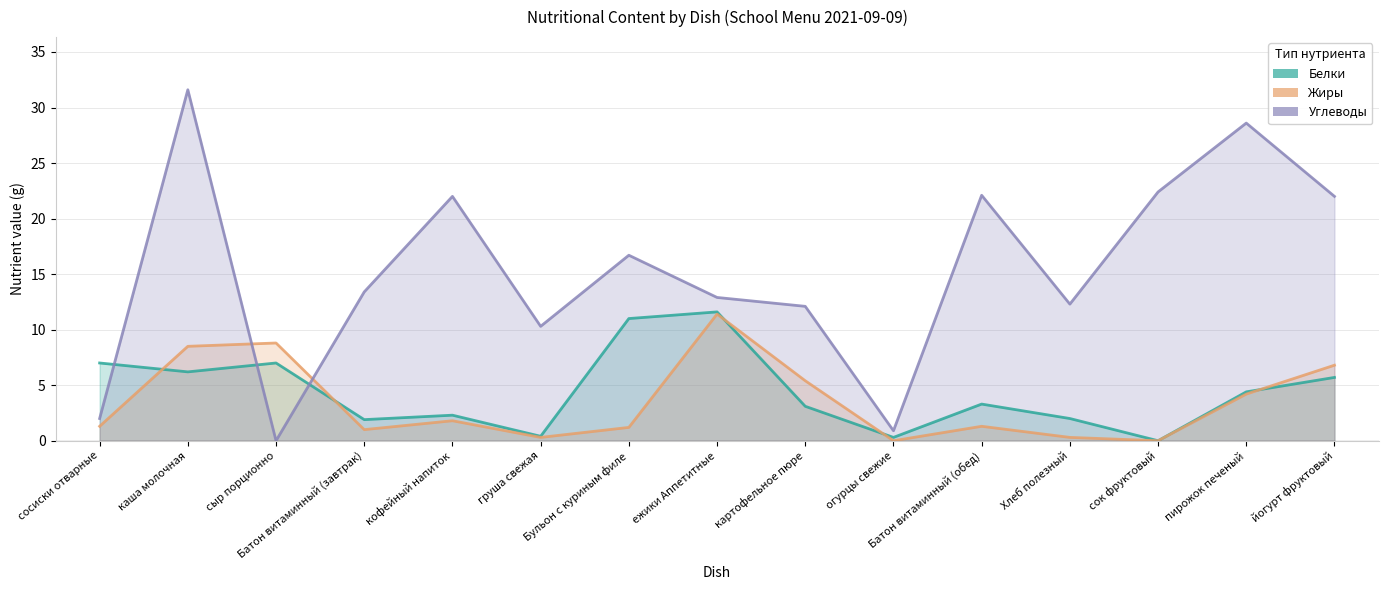

What is the difference between the Углеводы values at Батон витаминный (завтрак) and Бульон с куриным филе?

3.3